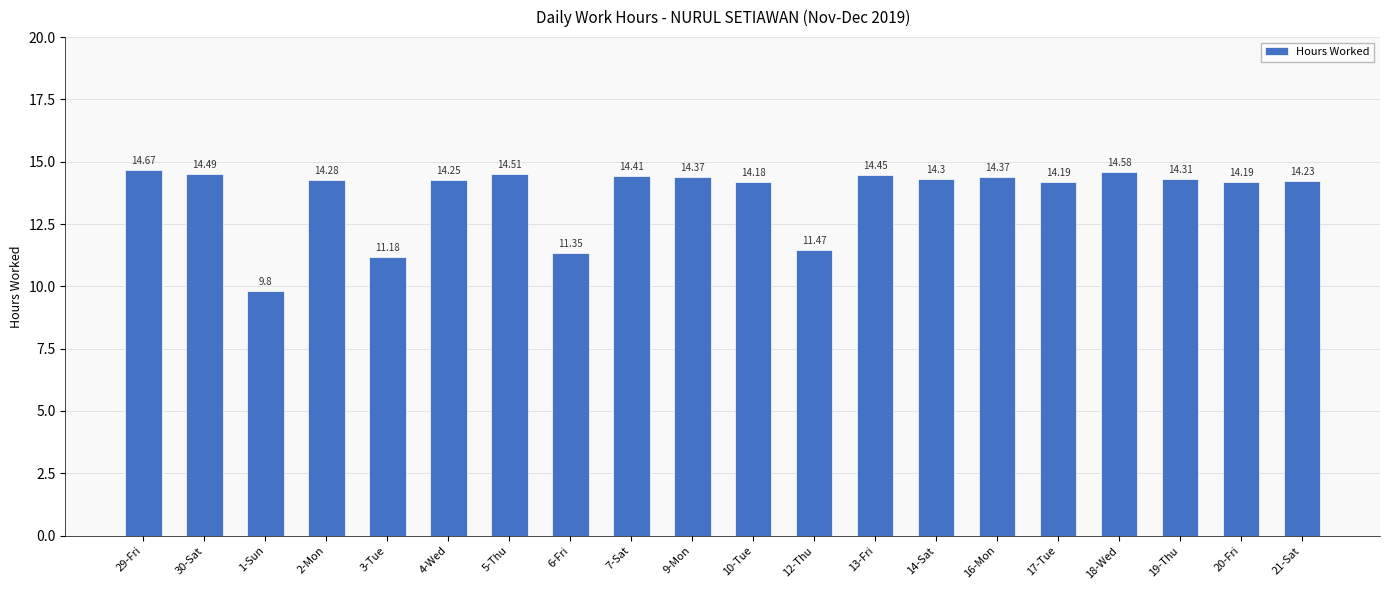

The value at 16-Mon is 14.4. True or false?

True